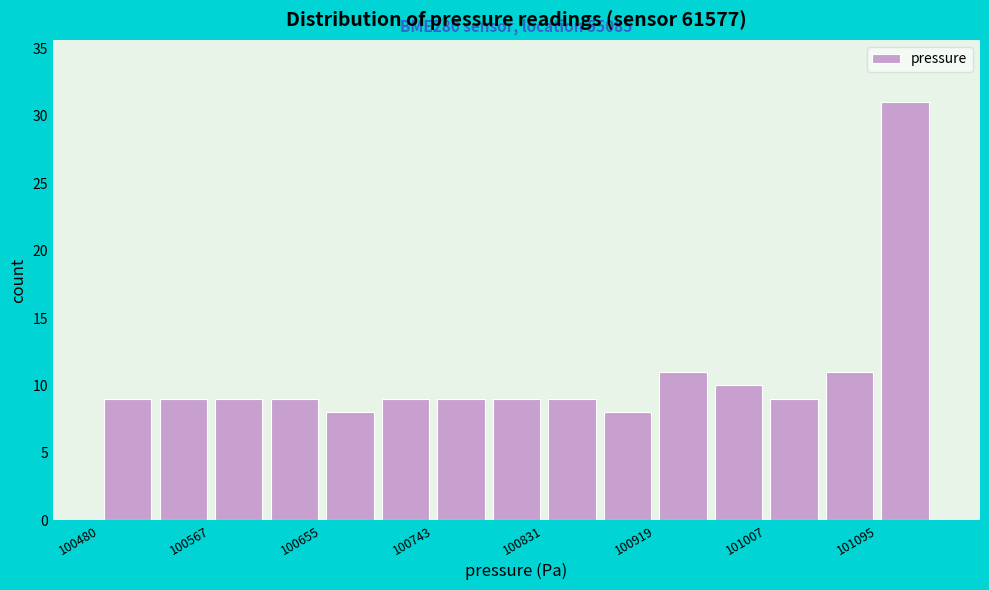

Over which range of the x-axis is the bar tallest?

101100 to 101140